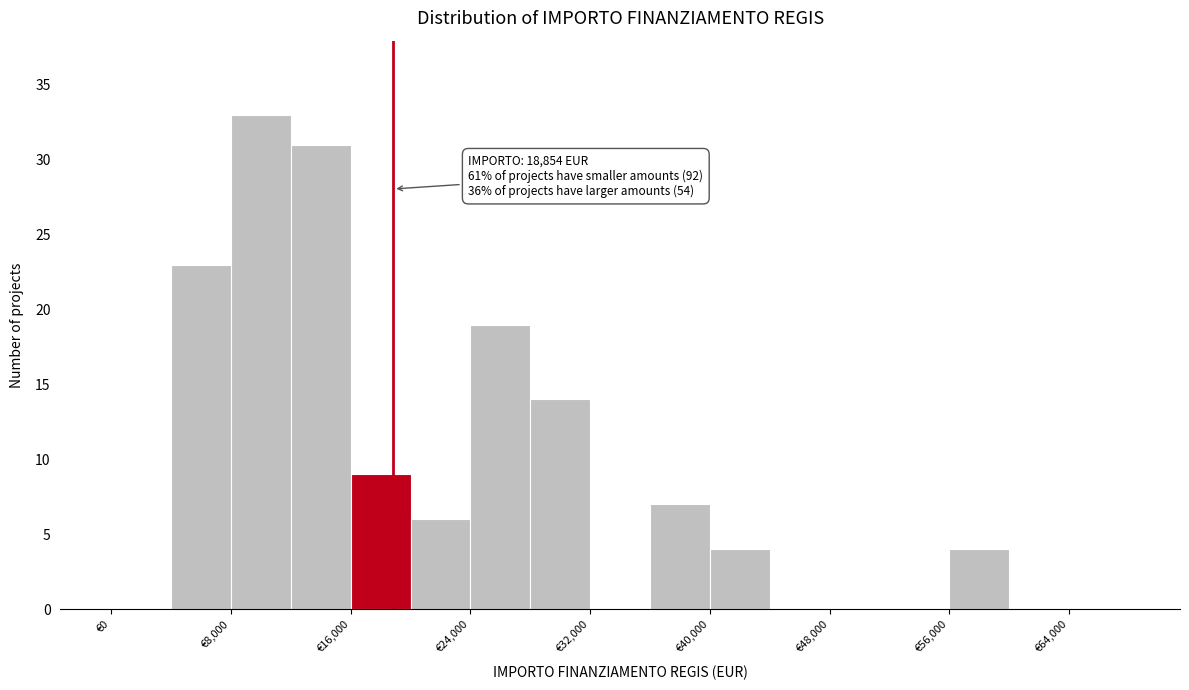

Which range on the x-axis has the tallest bar?

8000 to 12000